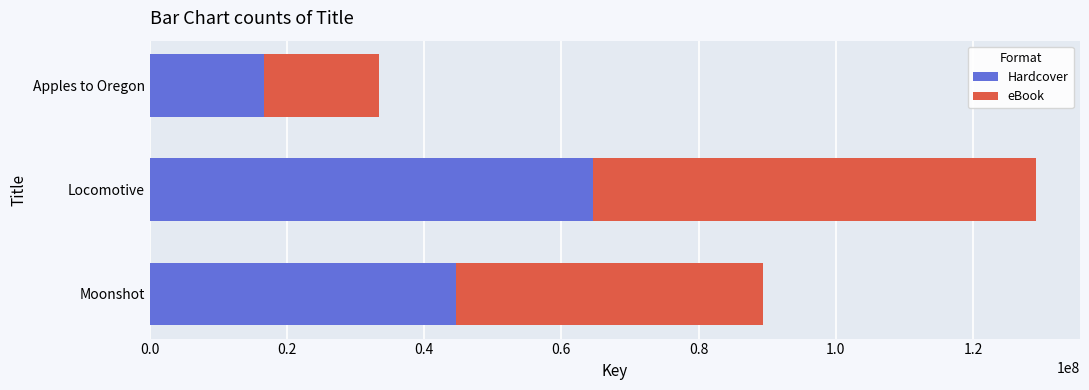

How many series are shown in this chart?

2